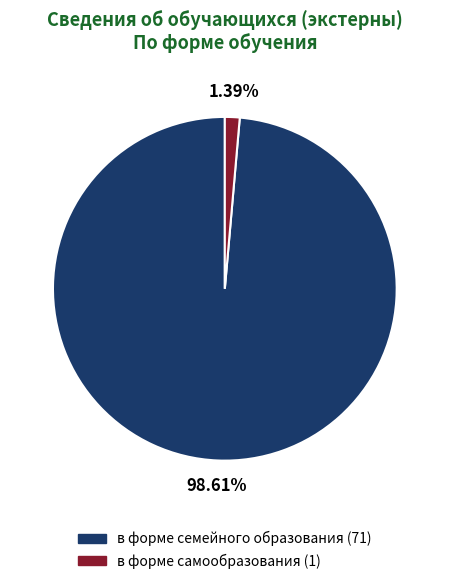

Which category has the smallest portion of the pie?

в форме самообразования